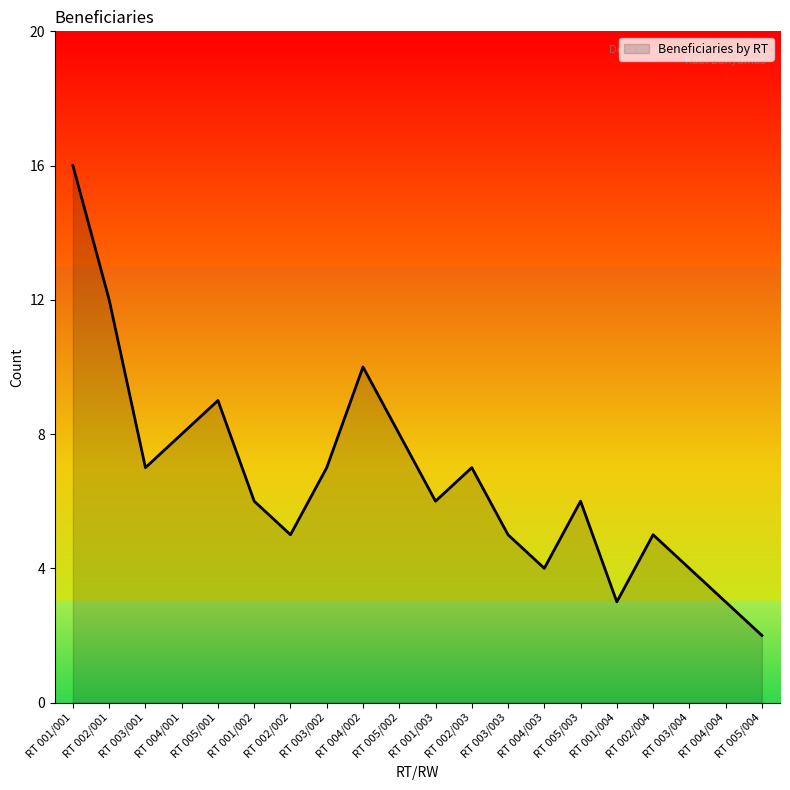

True or false: there are more than 2 points higher than both neighbors.

True